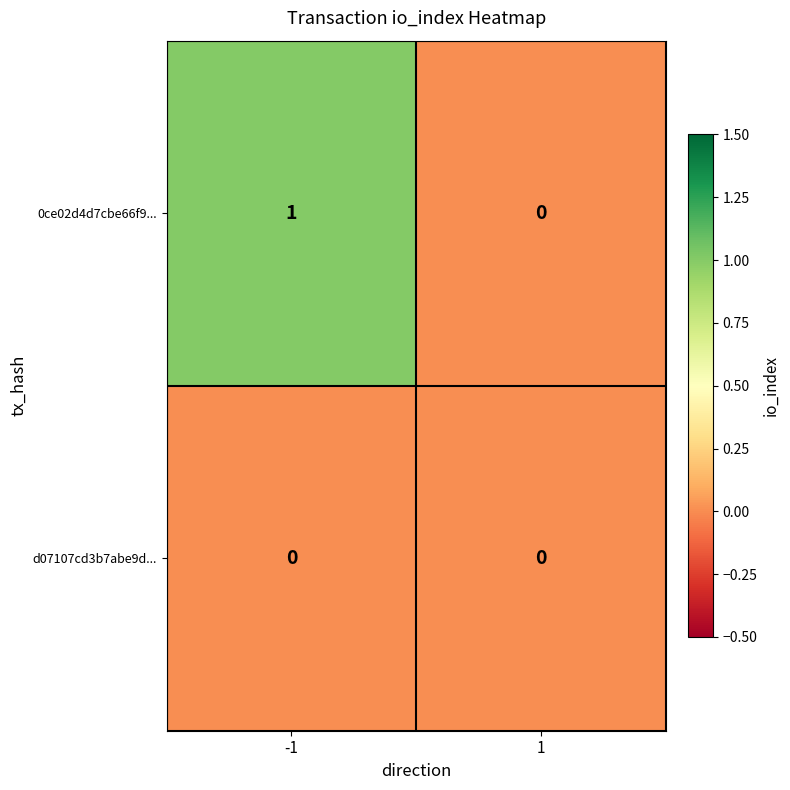

The d07107cd3b7abe9d... series shows 0 at 1. True or false?

True